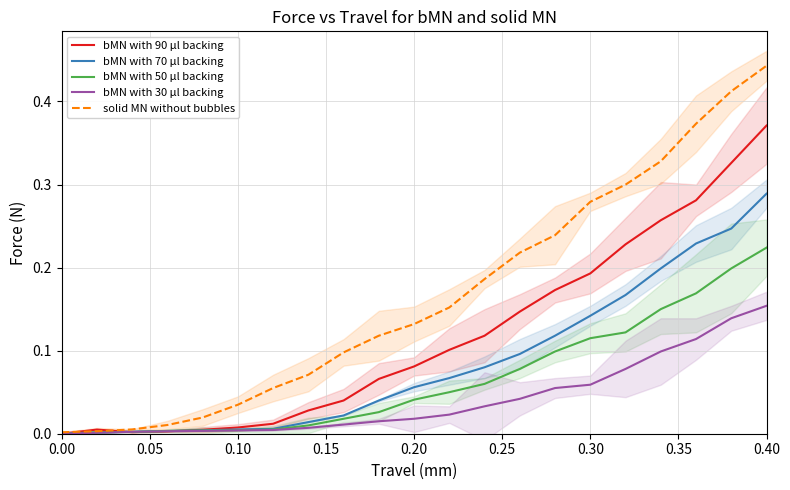

The bMN with 70 µl backing series shows 0.0 at 0.00. True or false?

True